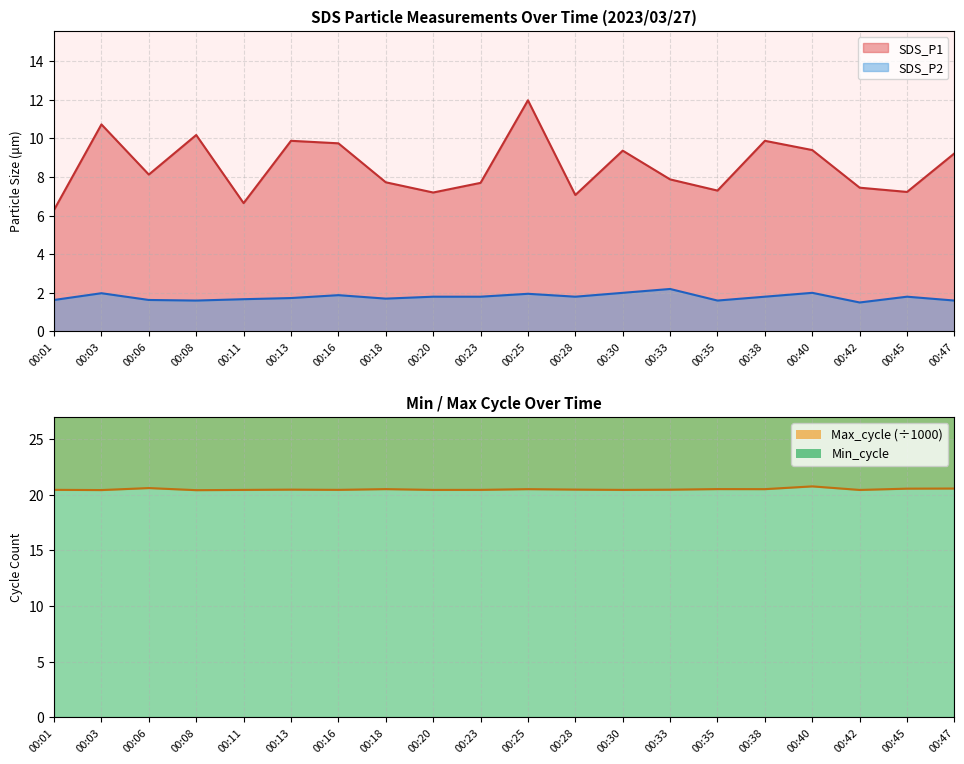

Which series has the largest total across all categories?

Max_cycle